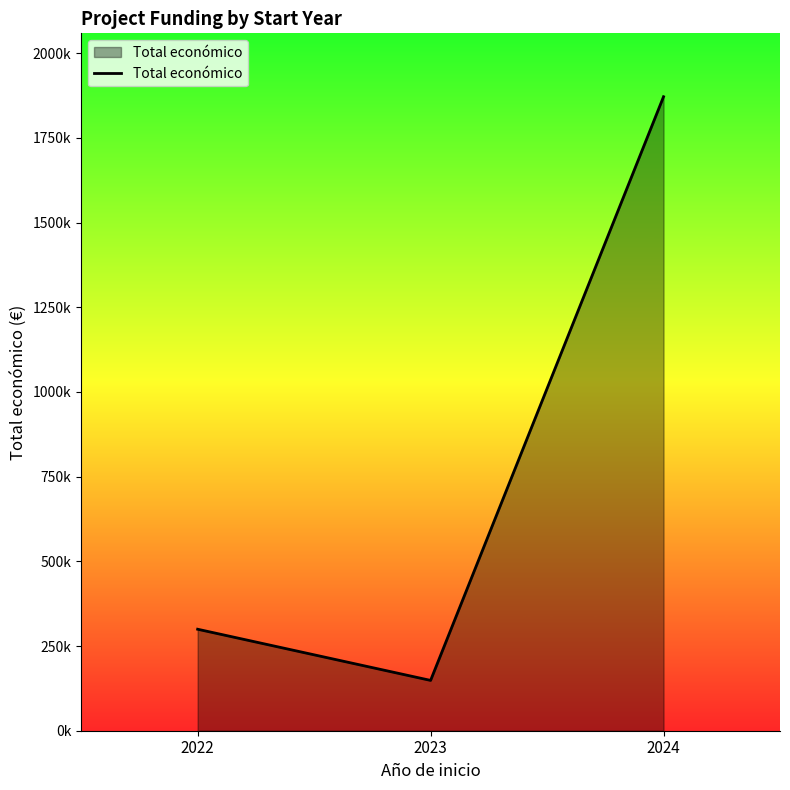

The chart shows a value of 199983.8 at 2023. True or false?

False